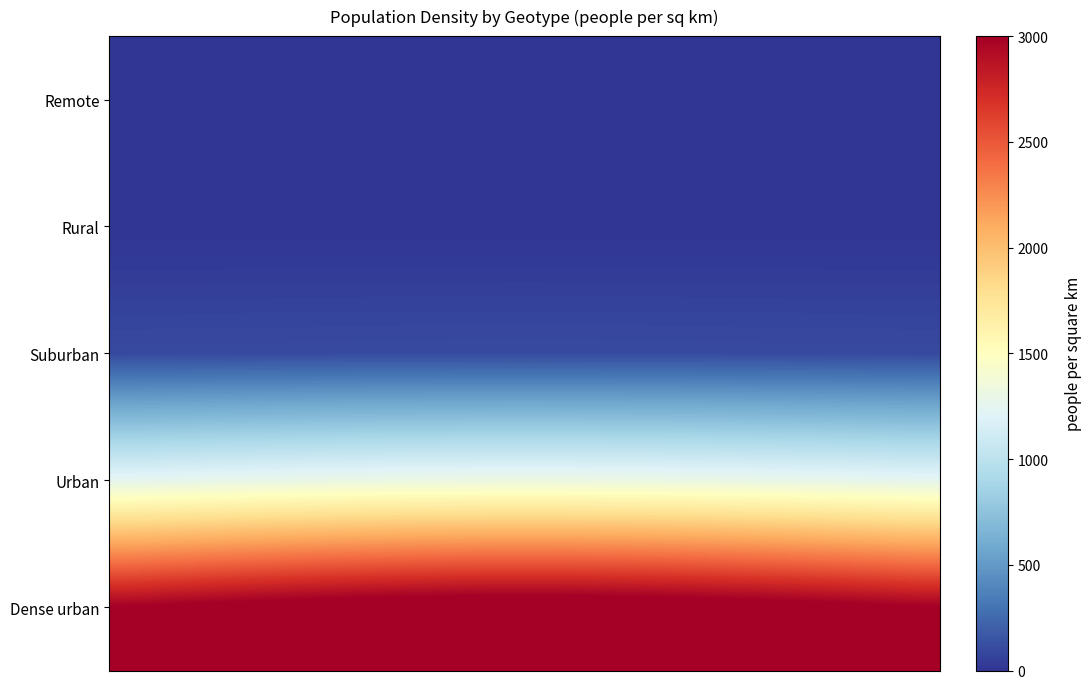

At how many categories does at least one series exceed 1268?

20